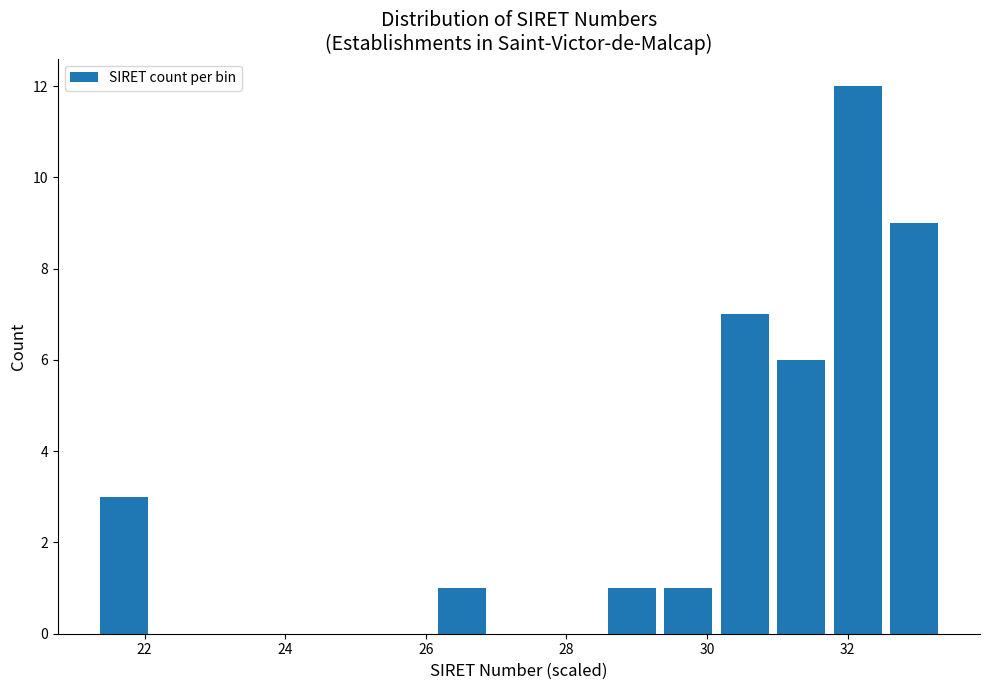

Reading left to right, list every bar in this chart as the range it spans on the x-axis followed by its height. Neither the bar edges nor the heights are printed on the chart, so give them approximately, as read against the axes.

21.4 to 22.2: 3
22.2 to 23.0: 0
23.0 to 23.8: 0
23.8 to 24.6: 0
24.6 to 25.4: 0
25.4 to 26.2: 0
26.2 to 27.0: 1
27.0 to 27.8: 0
27.8 to 28.6: 0
28.6 to 29.4: 1
29.4 to 30.2: 1
30.2 to 31.0: 7
31.0 to 31.8: 6
31.8 to 32.6: 12
32.6 to 33.4: 9